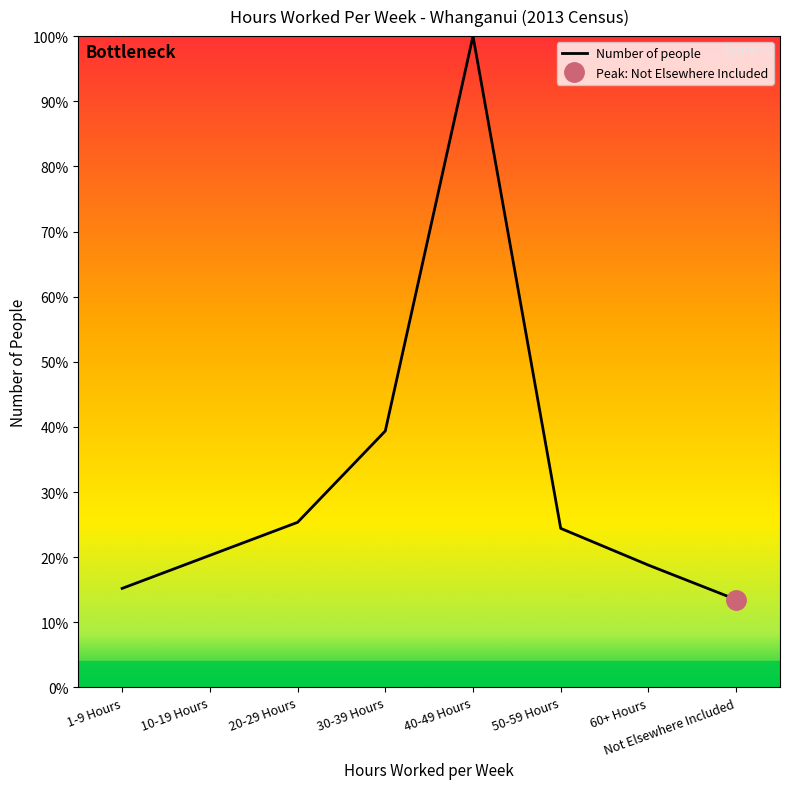

What is the sum of all values?

256.9